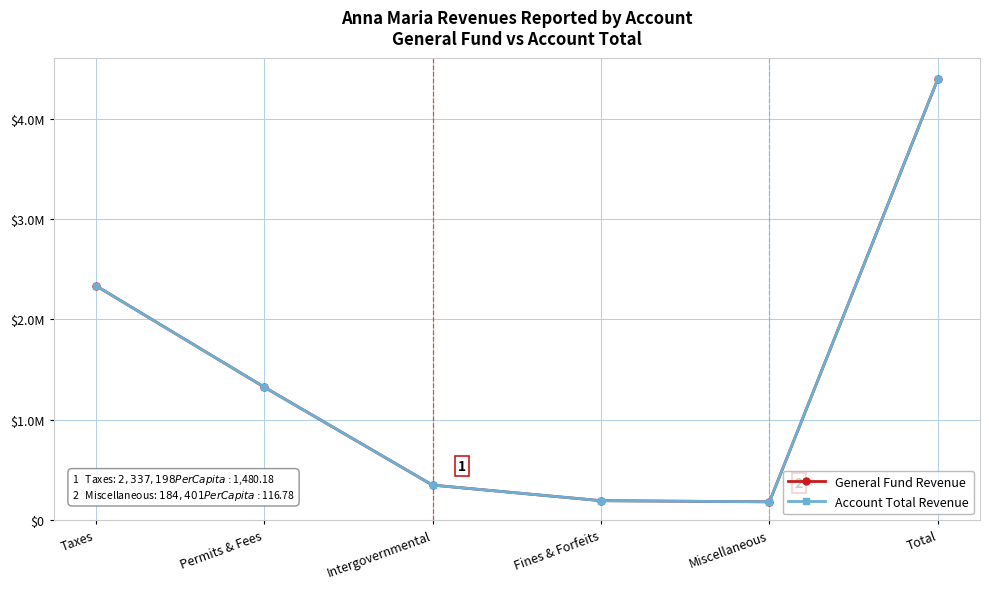

True or false: Account Total Revenue and General Fund Revenue cross at least once.

False